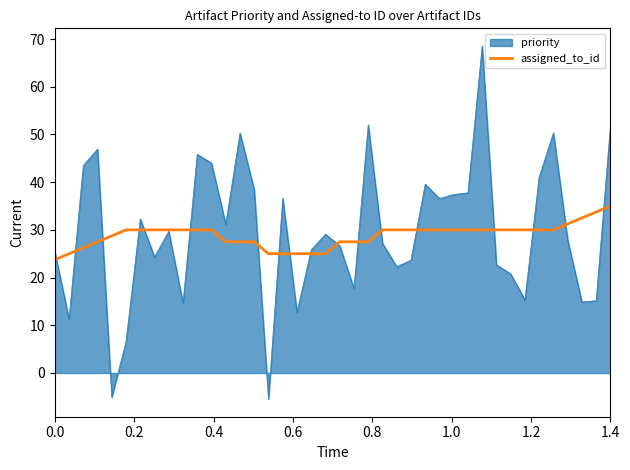

What is the maximum value for priority?

68.5